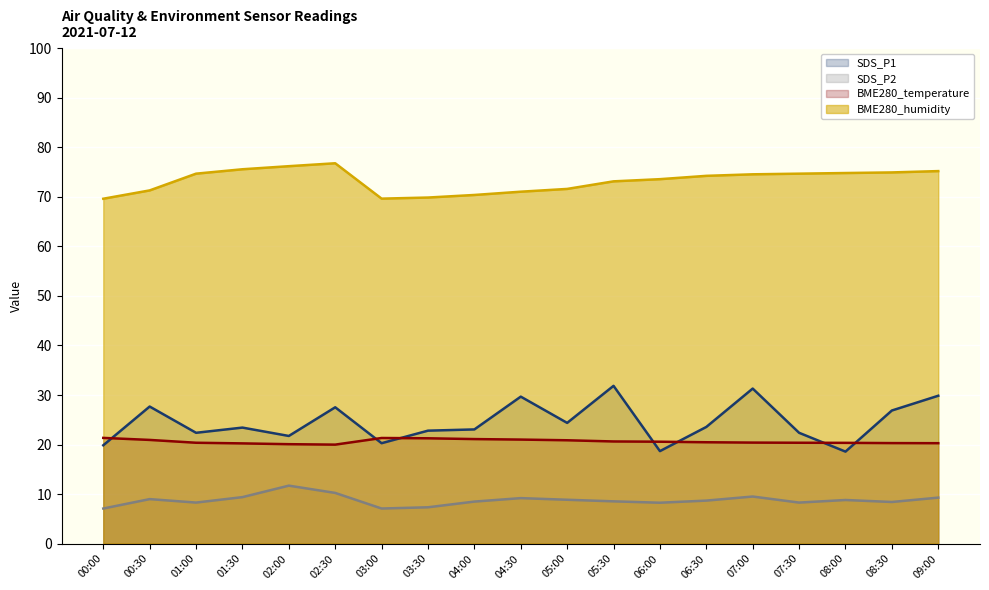

At which category does SDS_P2 reach its first local peak?

00:30